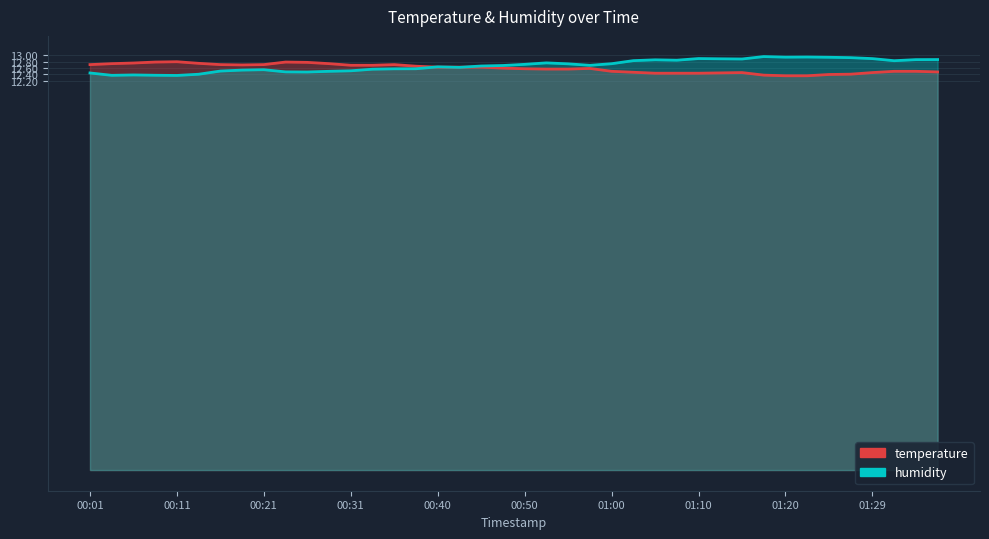

What are all the series names shown in the legend?

temperature, humidity